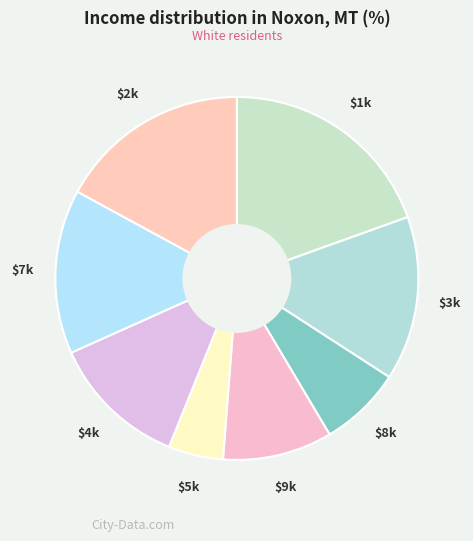

How many slices are in this pie chart?

8